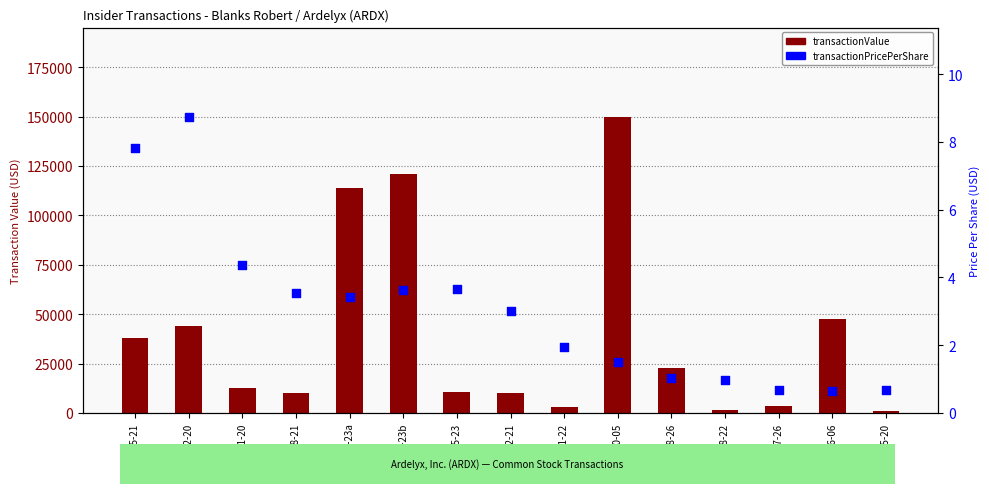

Which series has the largest total across all categories?

transactionValue